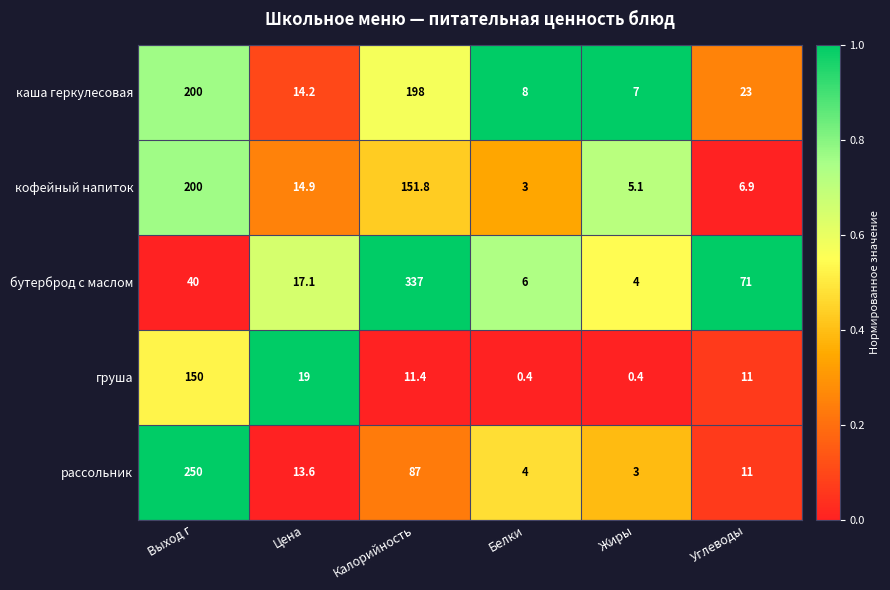

At Калорийность, list the series in order from largest to smallest.

бутерброд с маслом, каша геркулесовая, кофейный напиток, рассольник, груша